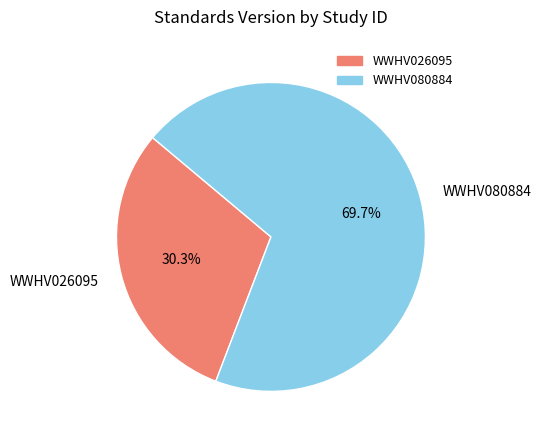

Approximately how many times larger is the value at WWHV080884 compared to WWHV026095?

2.3